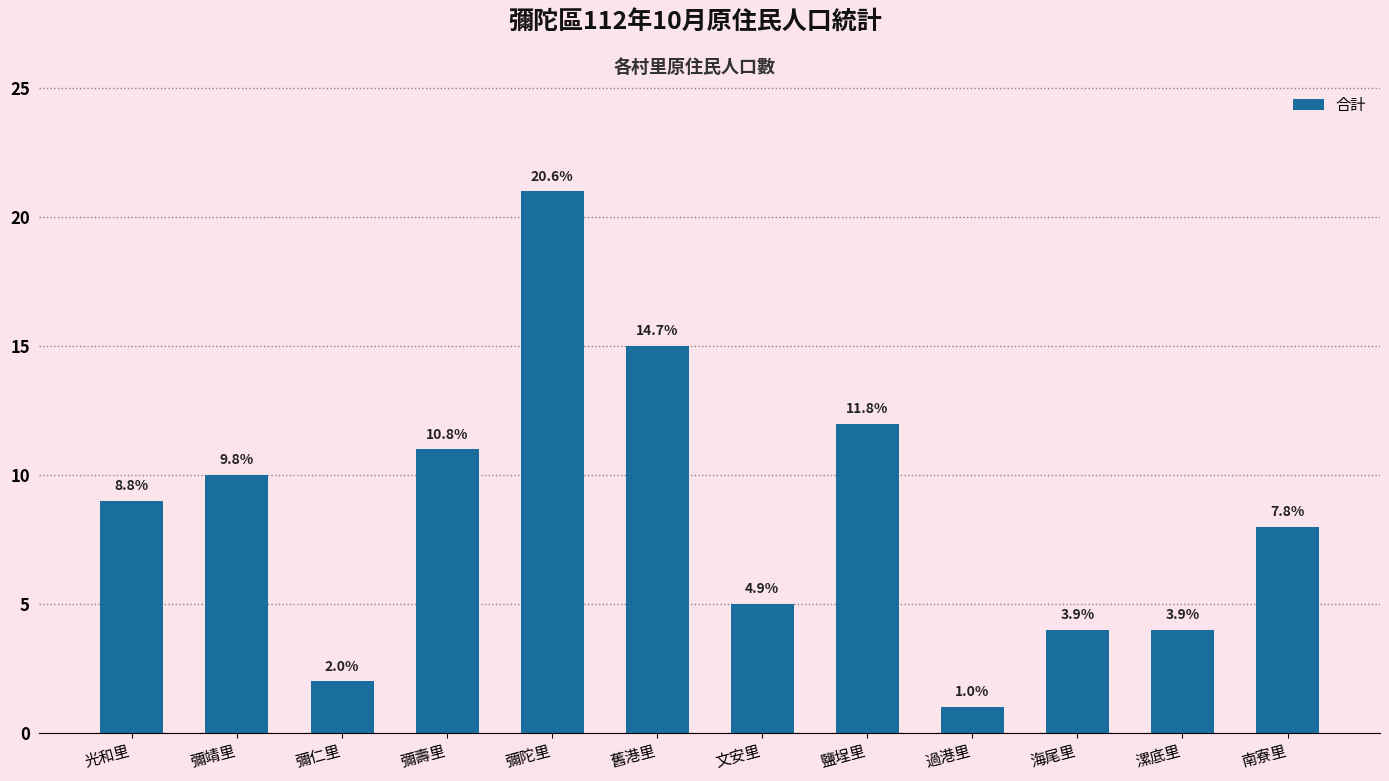

Are the bars horizontal?

No